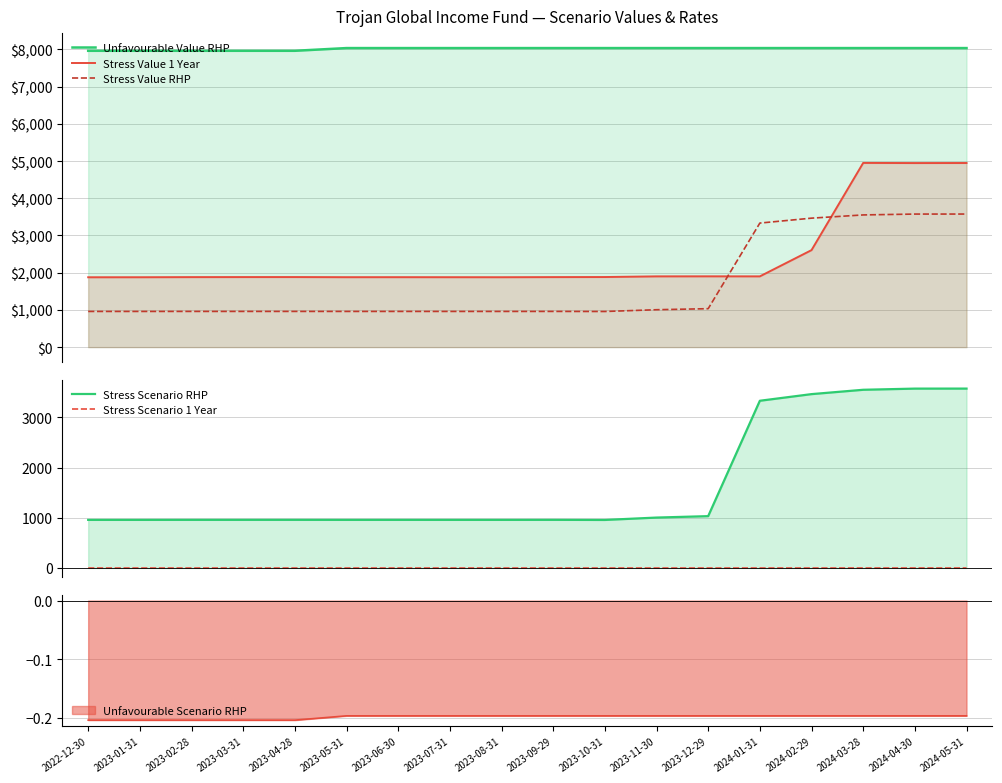

Reading left to right, transcribe all the data shown in this chart.

Unfavourable Value RHP: 2022-12-30=7963.6	2023-01-31=7963.6	2023-02-28=7963.6	2023-03-31=7963.6	2023-04-28=7963.6	2023-05-31=8036.7	2023-06-30=8036.7	2023-07-31=8036.7	2023-08-31=8036.7	2023-09-29=8036.7	2023-10-31=8036.7	2023-11-30=8036.7	2023-12-29=8036.7	2024-01-31=8036.7	2024-02-29=8036.7	2024-03-28=8036.7	2024-04-30=8036.7	2024-05-31=8036.7
Stress Value 1 Year: 2022-12-30=1877.5	2023-01-31=1878.1	2023-02-28=1881.4	2023-03-31=1882.5	2023-04-28=1883.0	2023-05-31=1879.5	2023-06-30=1880.0	2023-07-31=1879.1	2023-08-31=1878.5	2023-09-29=1881.6	2023-10-31=1883.7	2023-11-30=1901.5	2023-12-29=1902.5	2024-01-31=1901.6	2024-02-29=2606.6	2024-03-28=4950.2	2024-04-30=4946.6	2024-05-31=4948.0
Stress Value RHP: 2022-12-30=959.2	2023-01-31=959.2	2023-02-28=959.7	2023-03-31=959.8	2023-04-28=959.9	2023-05-31=959.4	2023-06-30=959.5	2023-07-31=959.4	2023-08-31=959.3	2023-09-29=959.8	2023-10-31=957.7	2023-11-30=1005.0	2023-12-29=1033.3	2024-01-31=3333.6	2024-02-29=3465.9	2024-03-28=3552.6	2024-04-30=3575.8	2024-05-31=3576.3
Stress Scenario RHP: 2022-12-30=959.2	2023-01-31=959.2	2023-02-28=959.7	2023-03-31=959.8	2023-04-28=959.9	2023-05-31=959.4	2023-06-30=959.5	2023-07-31=959.4	2023-08-31=959.3	2023-09-29=959.8	2023-10-31=957.7	2023-11-30=1005.0	2023-12-29=1033.3	2024-01-31=3333.6	2024-02-29=3465.9	2024-03-28=3552.6	2024-04-30=3575.8	2024-05-31=3576.3
Stress Scenario 1 Year: 2022-12-30=-0.8	2023-01-31=-0.8	2023-02-28=-0.8	2023-03-31=-0.8	2023-04-28=-0.8	2023-05-31=-0.8	2023-06-30=-0.8	2023-07-31=-0.8	2023-08-31=-0.8	2023-09-29=-0.8	2023-10-31=-0.8	2023-11-30=-0.8	2023-12-29=-0.8	2024-01-31=-0.8	2024-02-29=-0.7	2024-03-28=-0.5	2024-04-30=-0.5	2024-05-31=-0.5